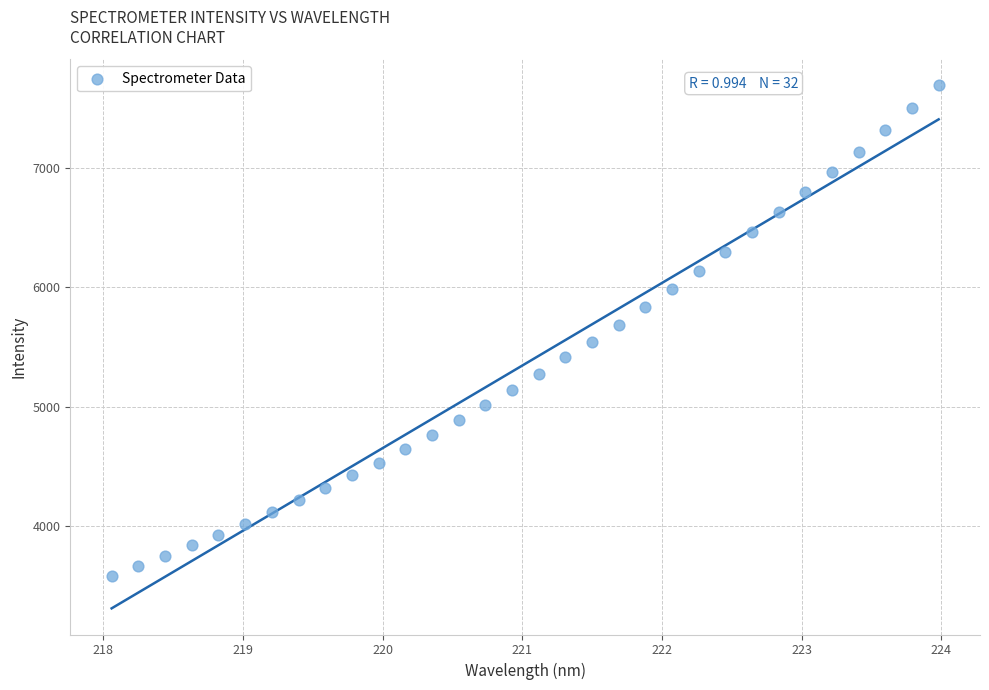

What is the range of Y values (max minus min)?

4103.1